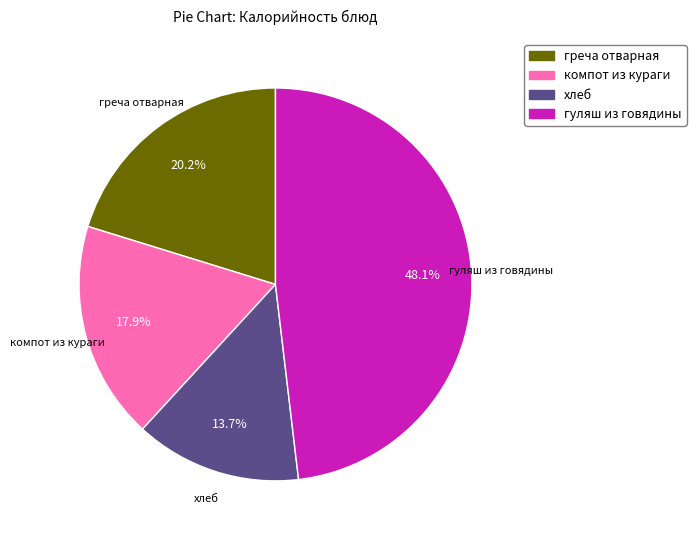

How much of the chart is everything except греча отварная?

79.8%